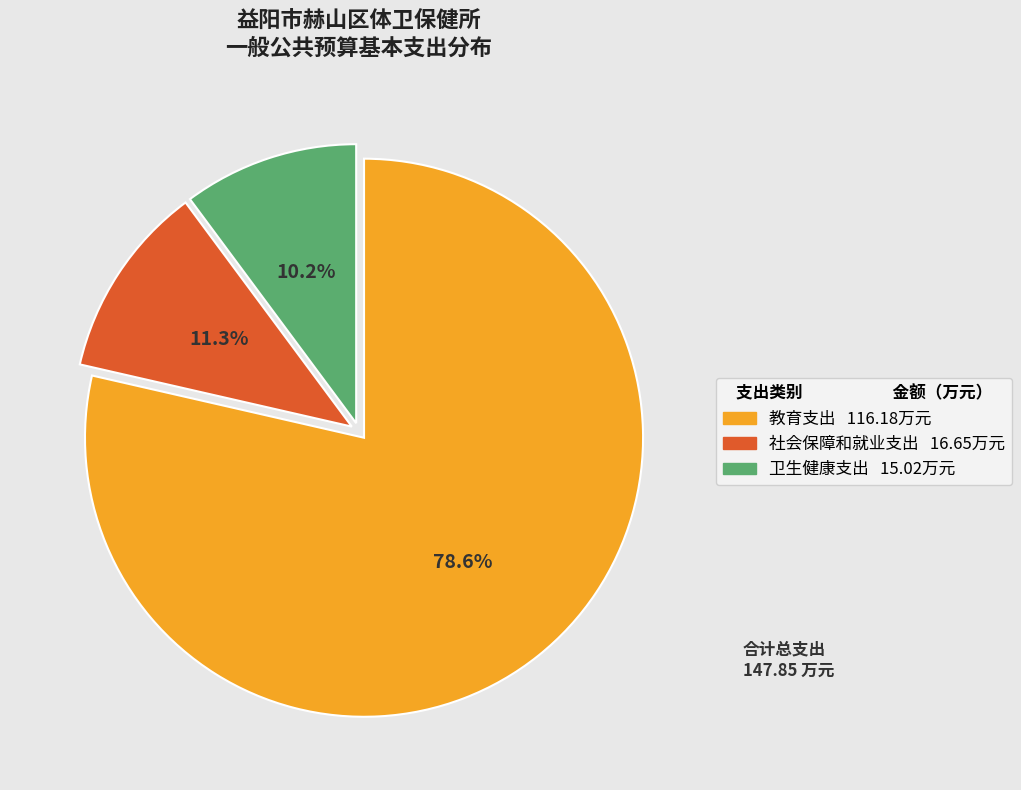

True or false: 社会保障和就业支出 accounts for 11% of the total.

True